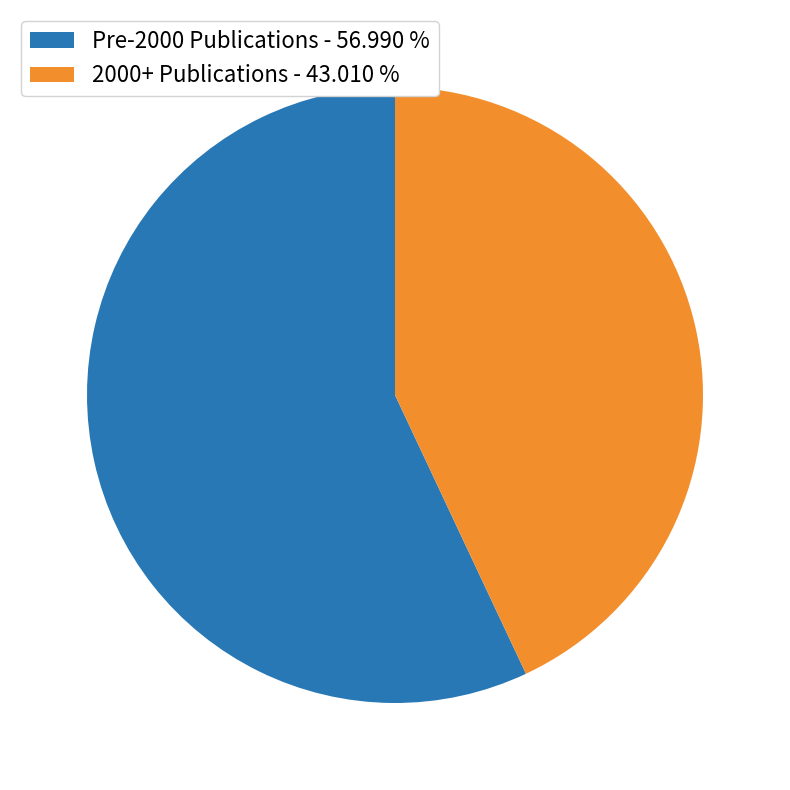

Rank the categories by value from highest to lowest.

Pre-2000 Publications - 56.990 %, 2000+ Publications - 43.010 %